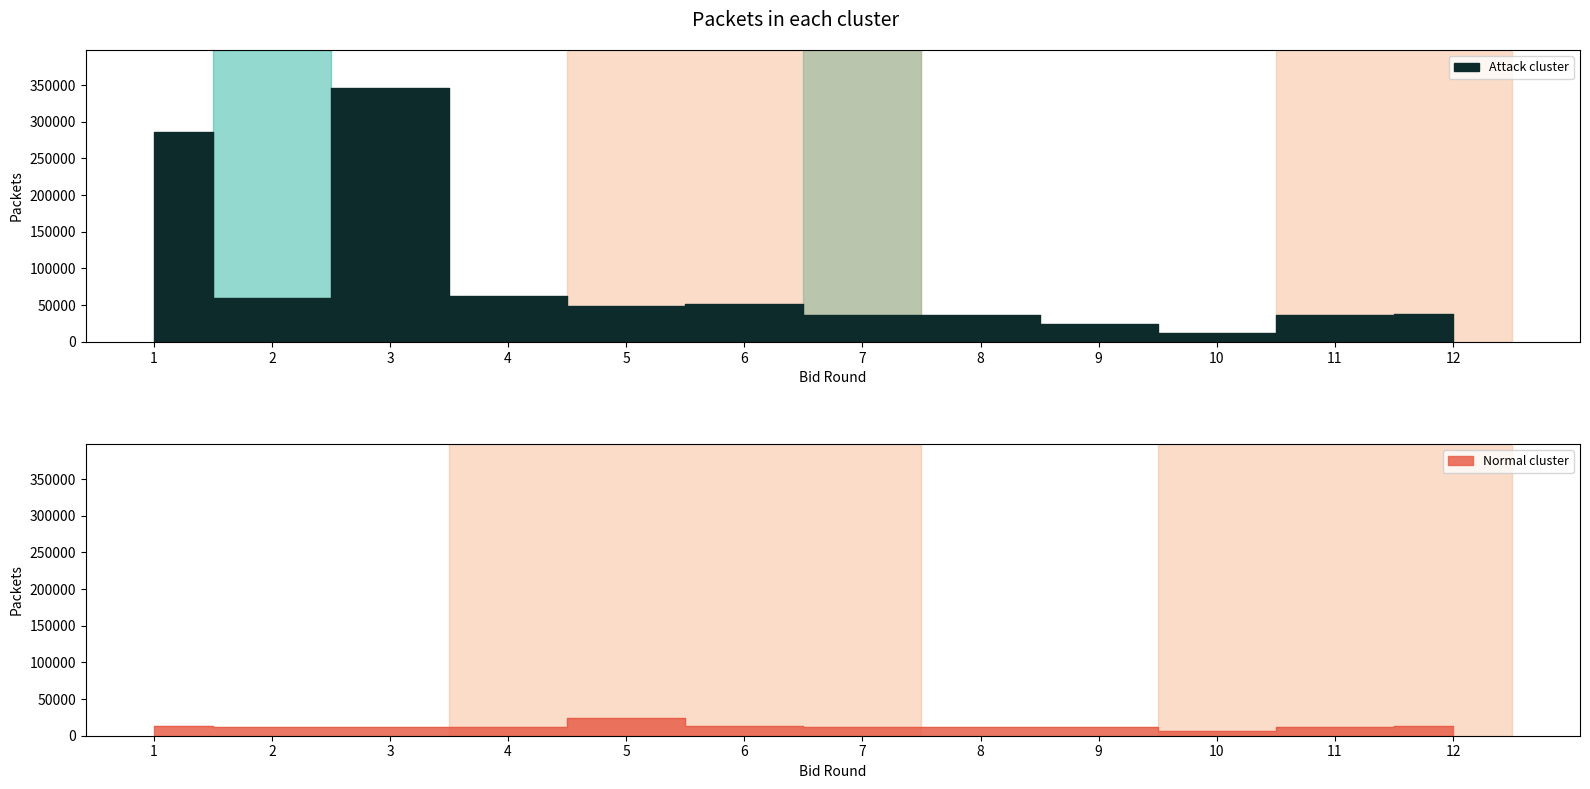

Reading left to right, what are all the values shown in this chart?

Attack cluster: 1=286000	2=60000	3=346000	4=63000	5=49000	6=51000	7=37000	8=37000	9=24000	10=12000	11=37000	12=38000
Normal cluster: 1=13000	2=12000	3=12000	4=12000	5=24000	6=13000	7=12000	8=12000	9=12000	10=6000	11=12000	12=13000